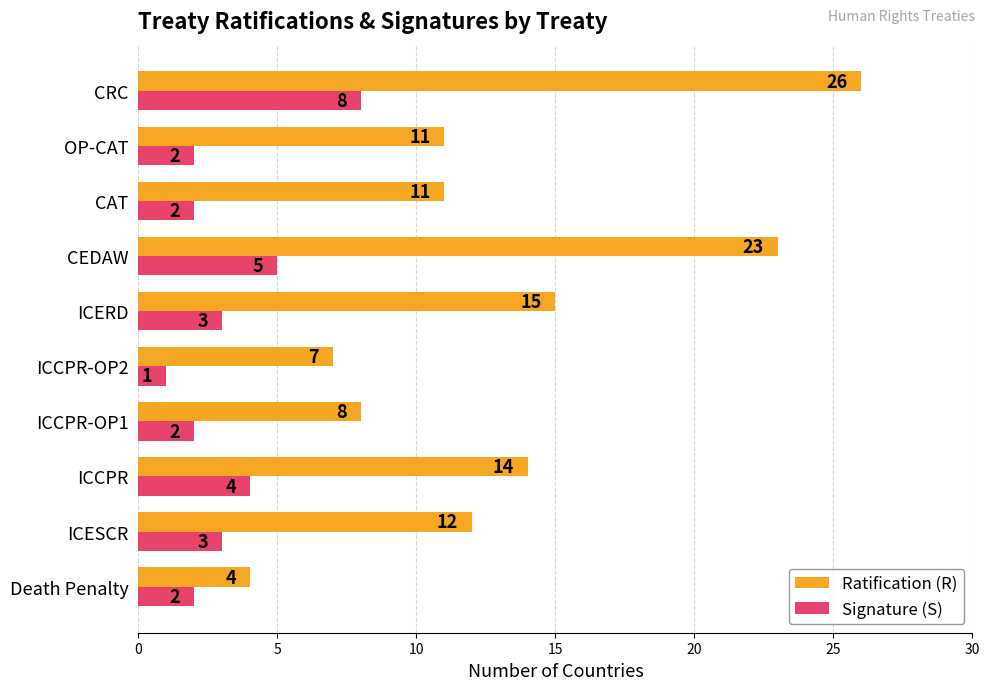

Rank the series by their maximum value, from lowest to highest.

Signature (S), Ratification (R)